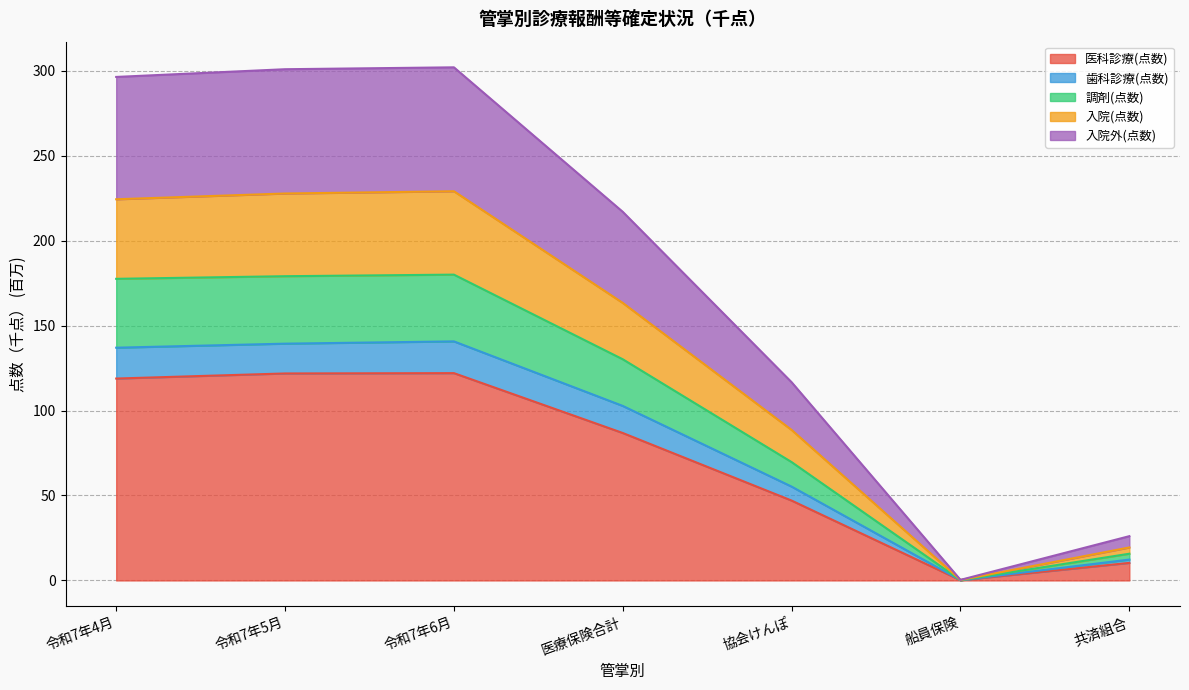

What is the spread (max minus min) of values at 令和7年6月?

180.0